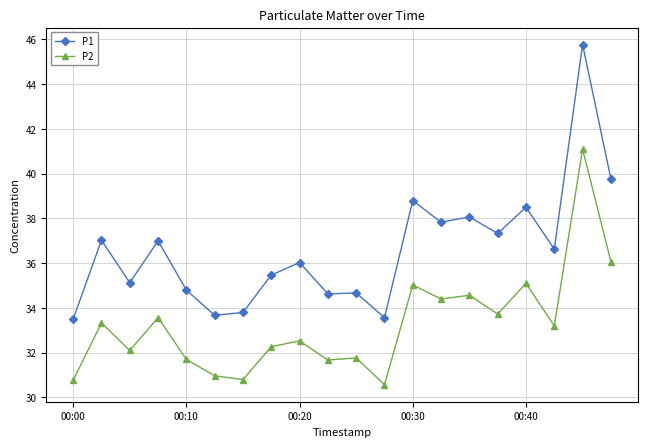

Which series has the largest range (max minus min)?

P1